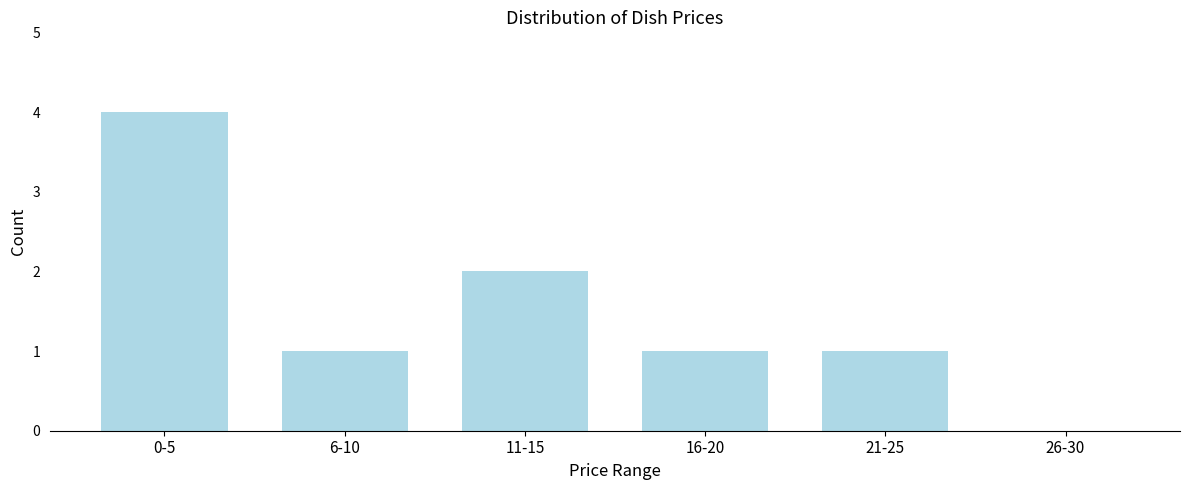

Reading left to right, list all the values displayed in this chart.

0-5=4	6-10=1	11-15=2	16-20=1	21-25=1	26-30=0